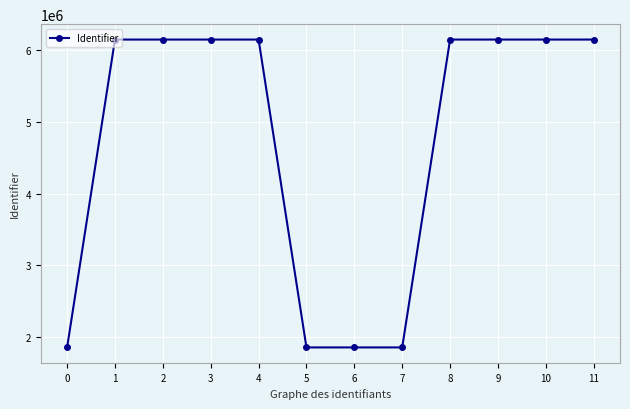

How many lines are shown in the chart?

1